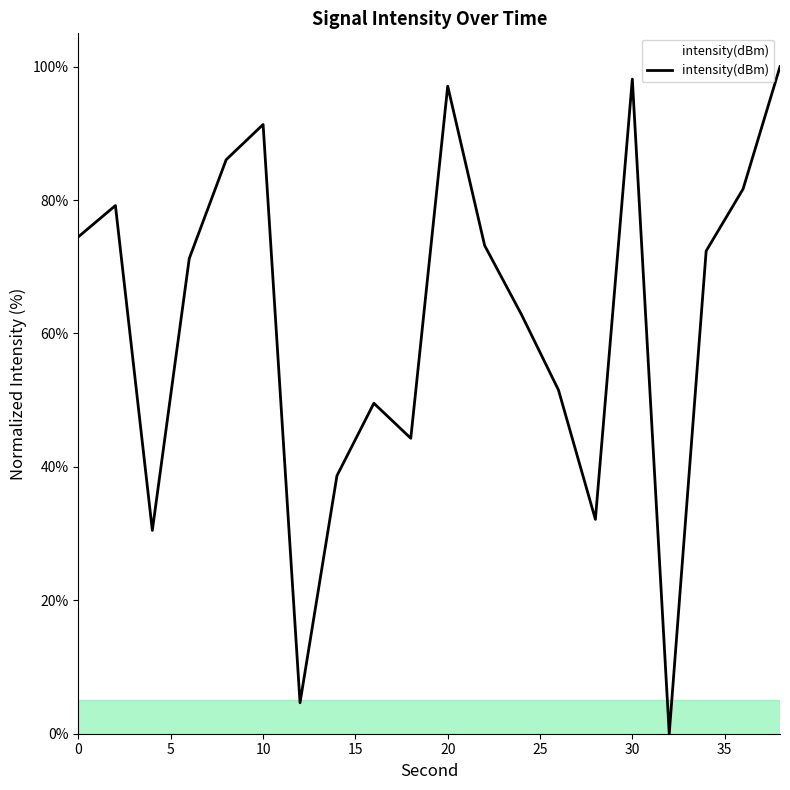

What is the difference between the maximum and minimum values?

100.0